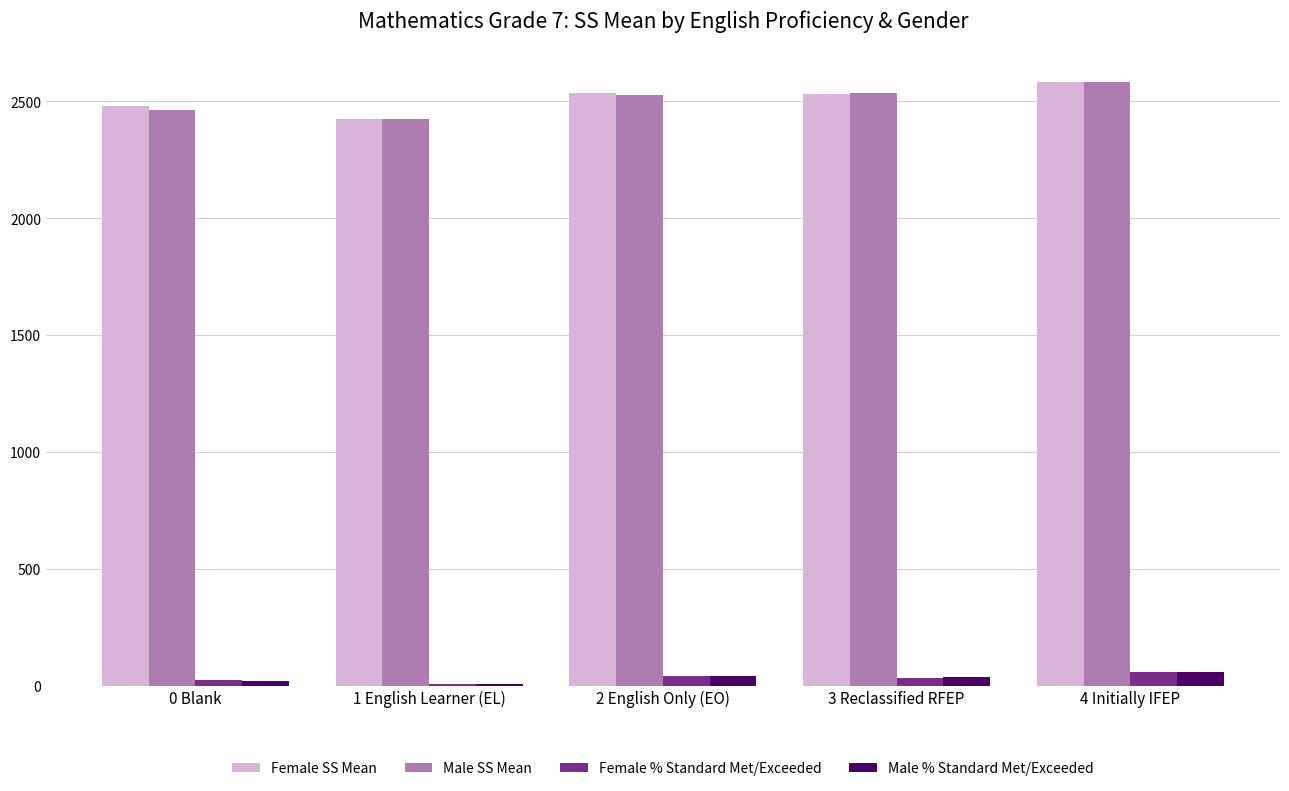

What is the greatest value displayed?

2582.8